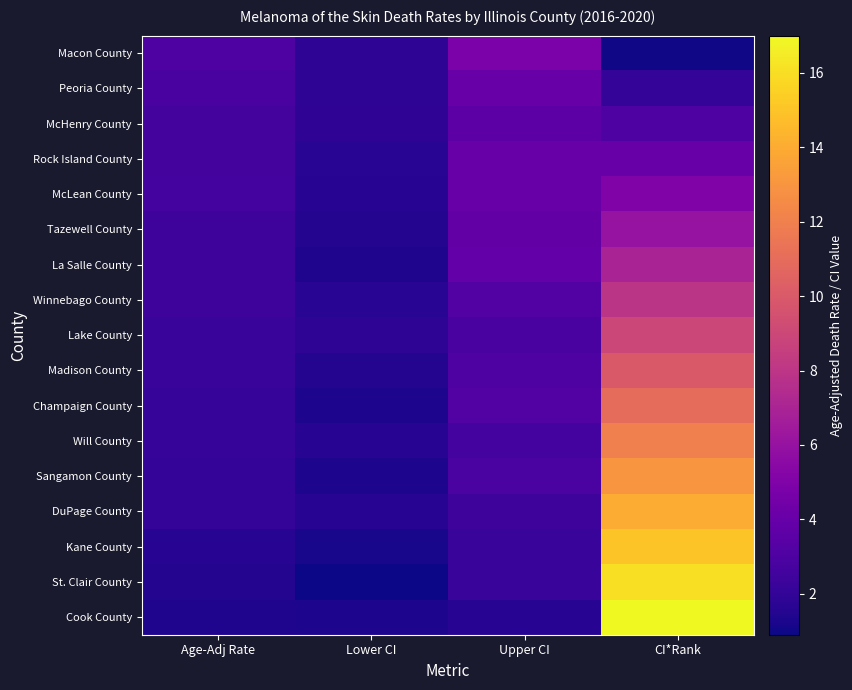

Reading left to right, list all the values displayed in this chart.

Macon County: Age-Adj Rate=3.0	Lower CI=1.8	Upper CI=4.8	CI*Rank=1.0
Peoria County: Age-Adj Rate=2.8	Lower CI=1.8	Upper CI=4.0	CI*Rank=2.0
McHenry County: Age-Adj Rate=2.7	Lower CI=1.9	Upper CI=3.6	CI*Rank=3.0
Rock Island County: Age-Adj Rate=2.7	Lower CI=1.7	Upper CI=4.1	CI*Rank=4.0
McLean County: Age-Adj Rate=2.6	Lower CI=1.6	Upper CI=4.0	CI*Rank=5.0
Tazewell County: Age-Adj Rate=2.4	Lower CI=1.5	Upper CI=3.8	CI*Rank=6.0
La Salle County: Age-Adj Rate=2.4	Lower CI=1.4	Upper CI=3.9	CI*Rank=7.0
Winnebago County: Age-Adj Rate=2.4	Lower CI=1.7	Upper CI=3.2	CI*Rank=8.0
Lake County: Age-Adj Rate=2.2	Lower CI=1.8	Upper CI=2.8	CI*Rank=9.0
Madison County: Age-Adj Rate=2.2	Lower CI=1.5	Upper CI=3.0	CI*Rank=10.0
Champaign County: Age-Adj Rate=2.1	Lower CI=1.3	Upper CI=3.2	CI*Rank=11.0
Will County: Age-Adj Rate=2.1	Lower CI=1.6	Upper CI=2.6	CI*Rank=12.0
Sangamon County: Age-Adj Rate=2.0	Lower CI=1.3	Upper CI=2.9	CI*Rank=13.0
DuPage County: Age-Adj Rate=2.0	Lower CI=1.6	Upper CI=2.4	CI*Rank=14.0
Kane County: Age-Adj Rate=1.6	Lower CI=1.2	Upper CI=2.2	CI*Rank=15.0
St. Clair County: Age-Adj Rate=1.5	Lower CI=0.9	Upper CI=2.2	CI*Rank=16.0
Cook County: Age-Adj Rate=1.4	Lower CI=1.3	Upper CI=1.6	CI*Rank=17.0